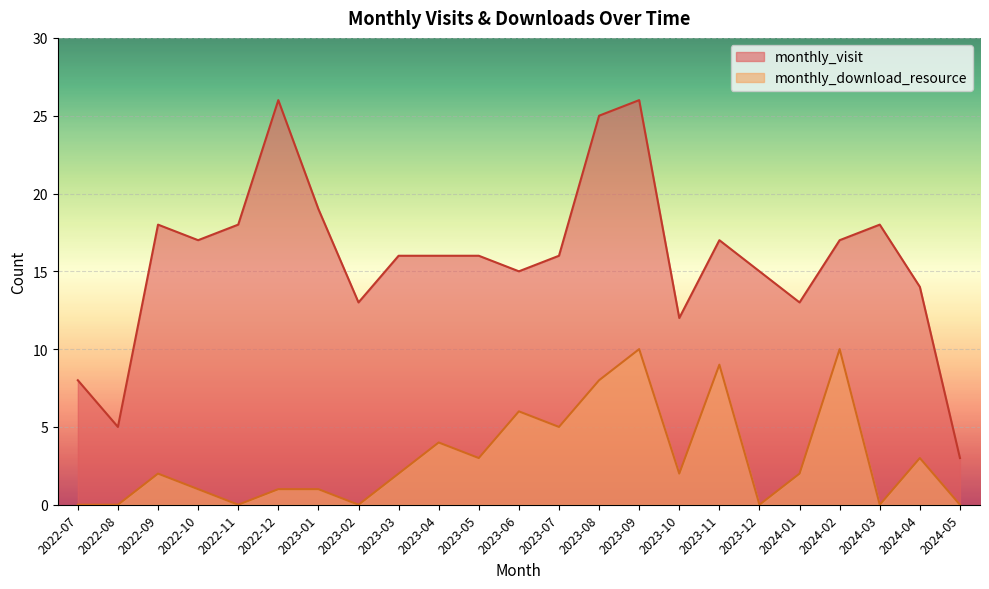

What is the difference between the monthly_visit values at 2024-03 and 2023-01?

1